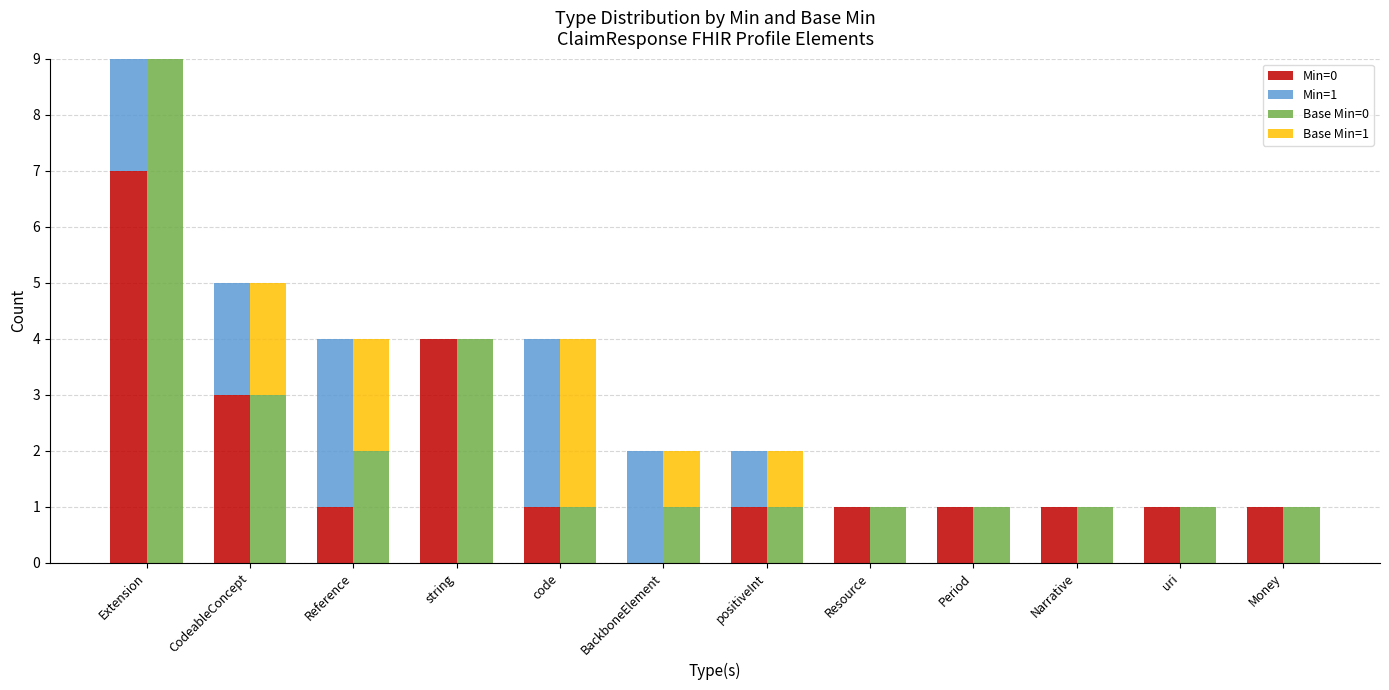

True or false: Base Min=1 has a value of 2 at uri.

False